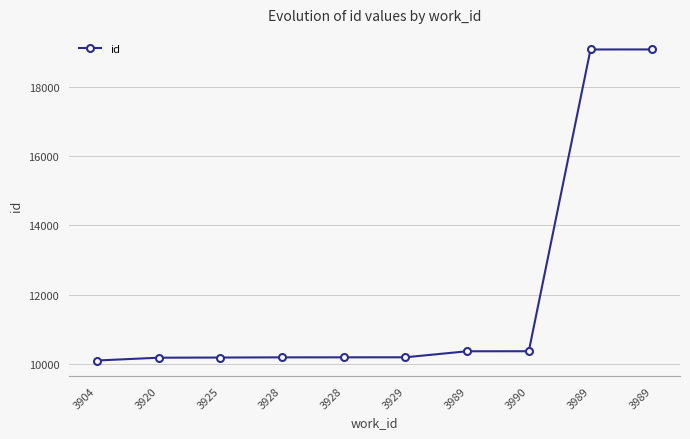

True or false: the data shows 10184 at 3928.

True